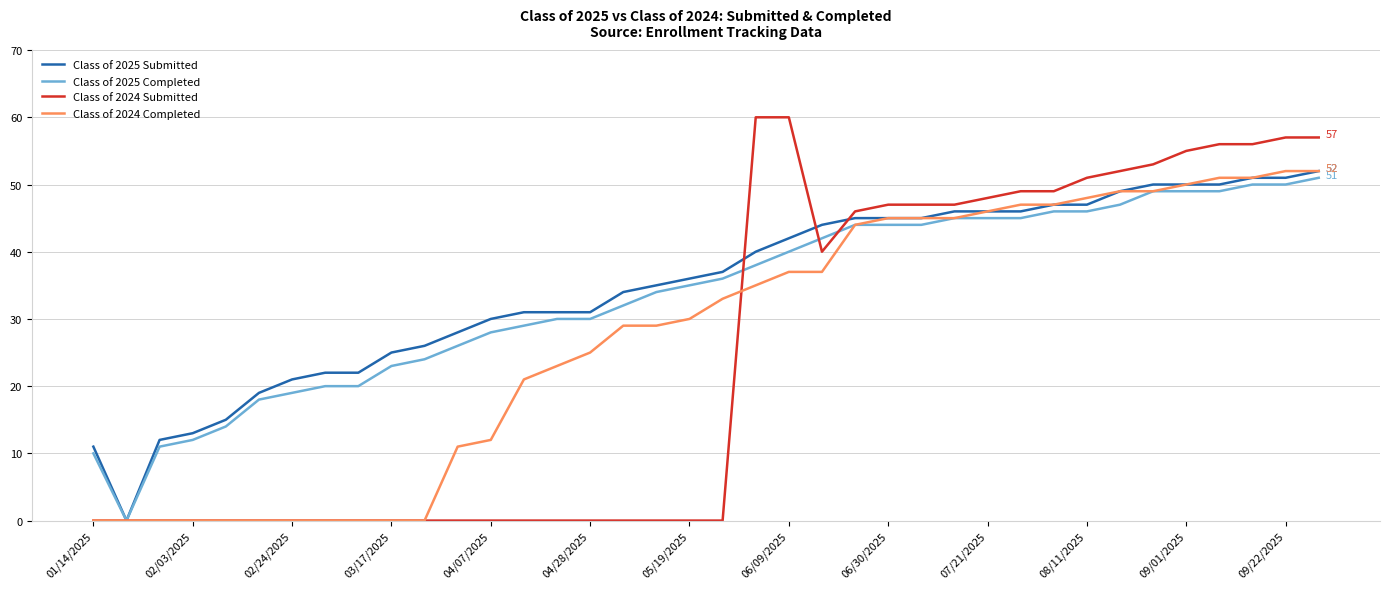

What is the greatest value displayed?

60